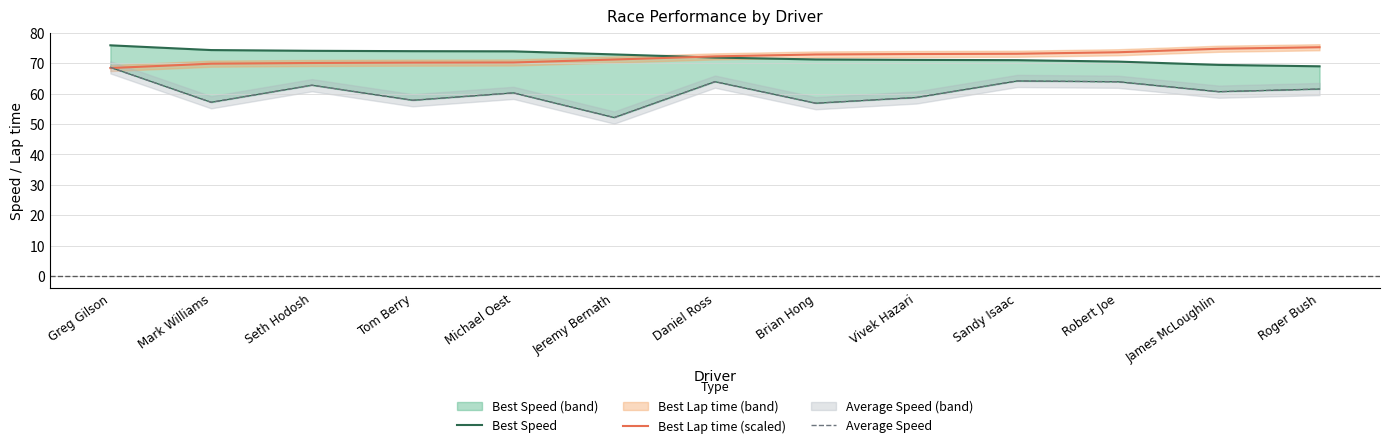

What is the difference between the Best Speed values at Brian Hong and James McLoughlin?

1.8